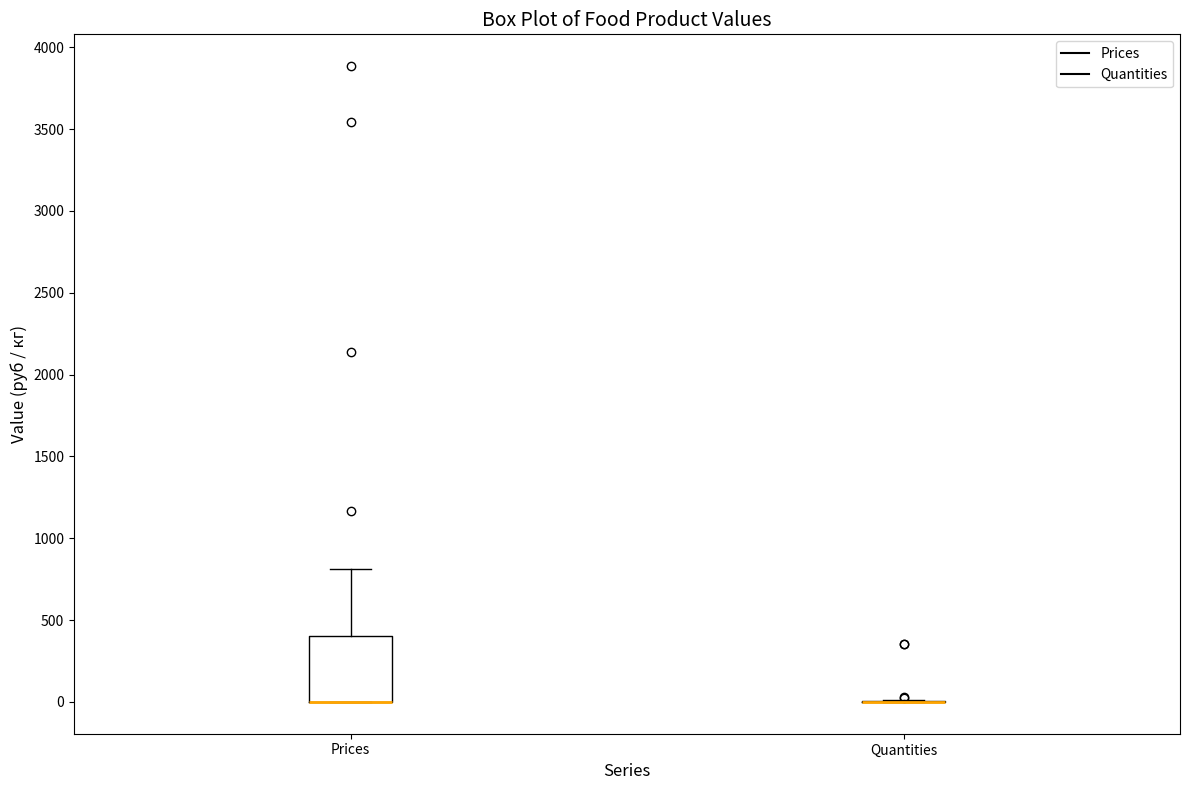

Reading left to right, transcribe this box plot: for each box, give where its median line is, the range the box spans, and where its two whiskers end, as read against the y-axis. The values are not printed on the chart, so give them approximately, as read against the axis.

Prices: median 0 (drawn on the box's lower edge), box 0 to 400, whiskers 0 to 800
Quantities: box collapsed to a line at 0, whiskers 0 to 0